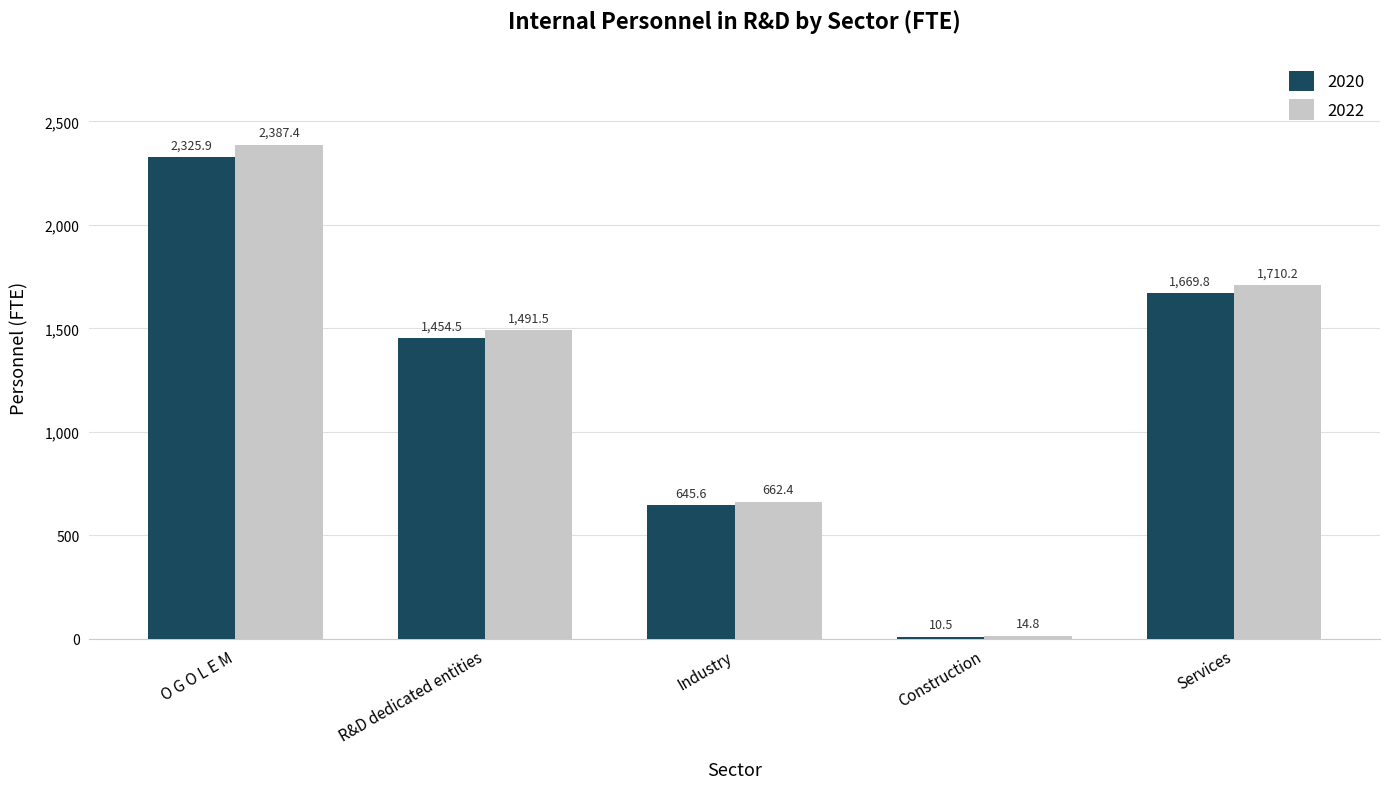

Which category has the lowest value in the 2022 series?

Construction